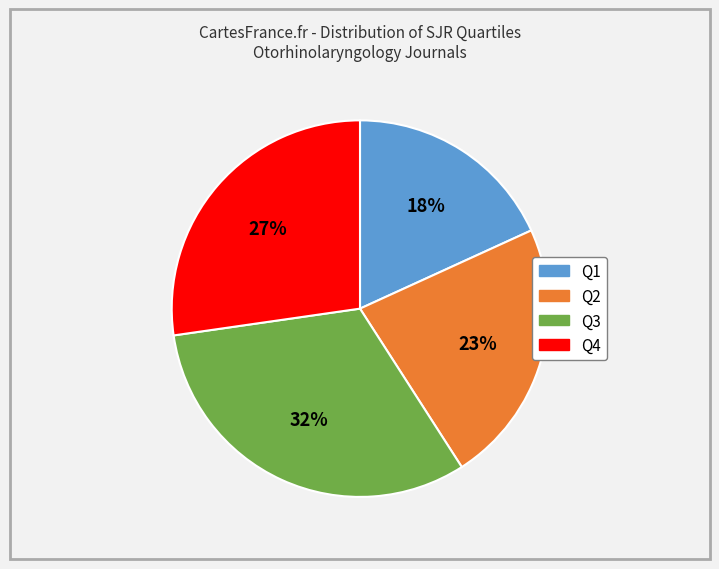

Is Q1 the majority of the pie?

No